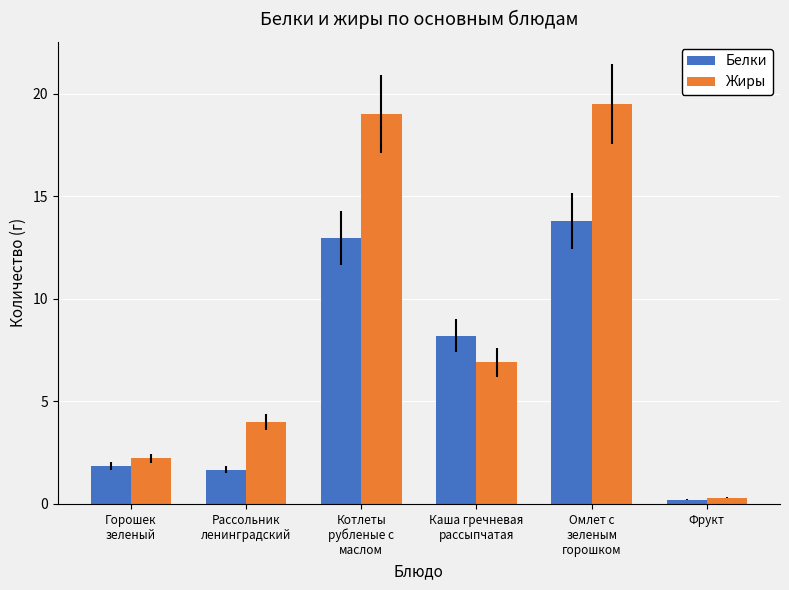

What is the lowest value of the Жиры series?

0.3